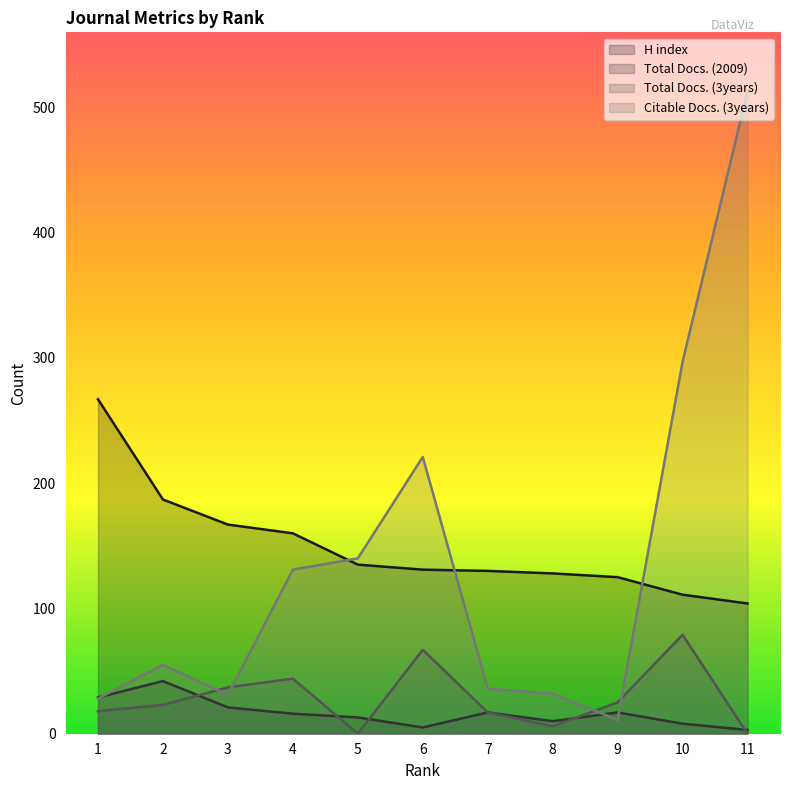

What is the highest value of the Total Docs. (3years) series?

79